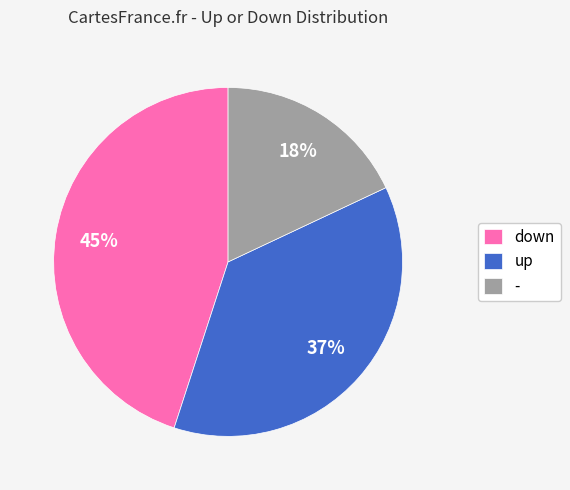

Does any single category account for the majority?

No